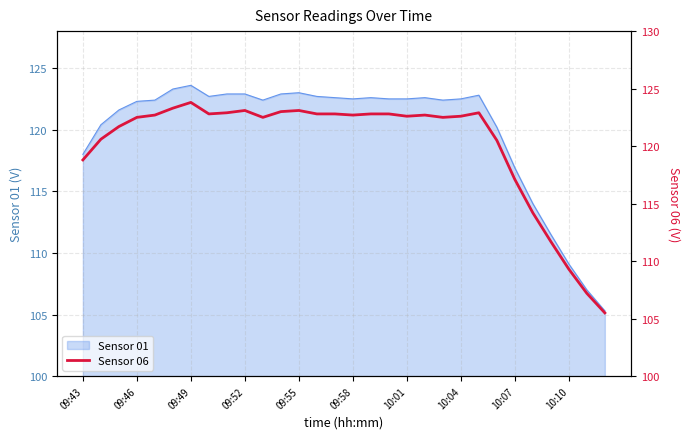

The Sensor 01 series shows 122.5 at 10:01. True or false?

True